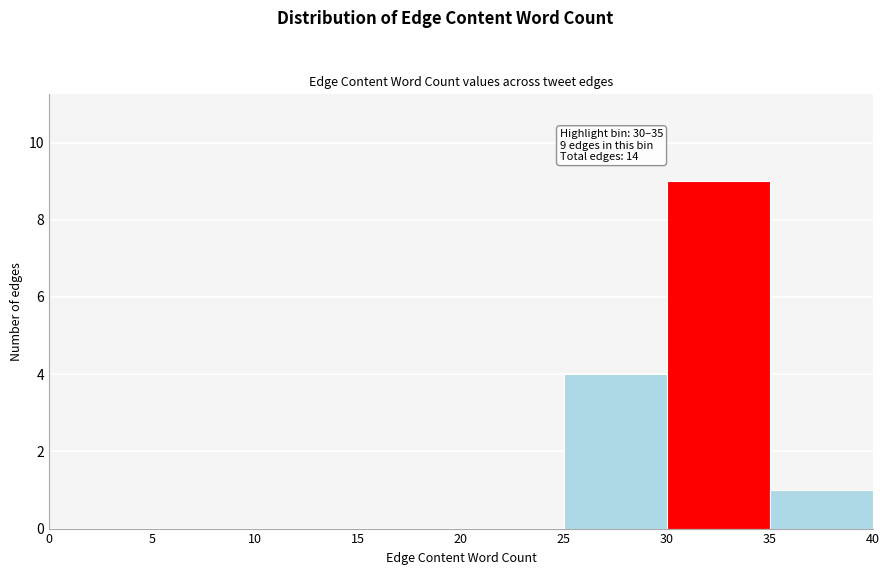

Which range on the x-axis has the tallest bar?

30 to 35